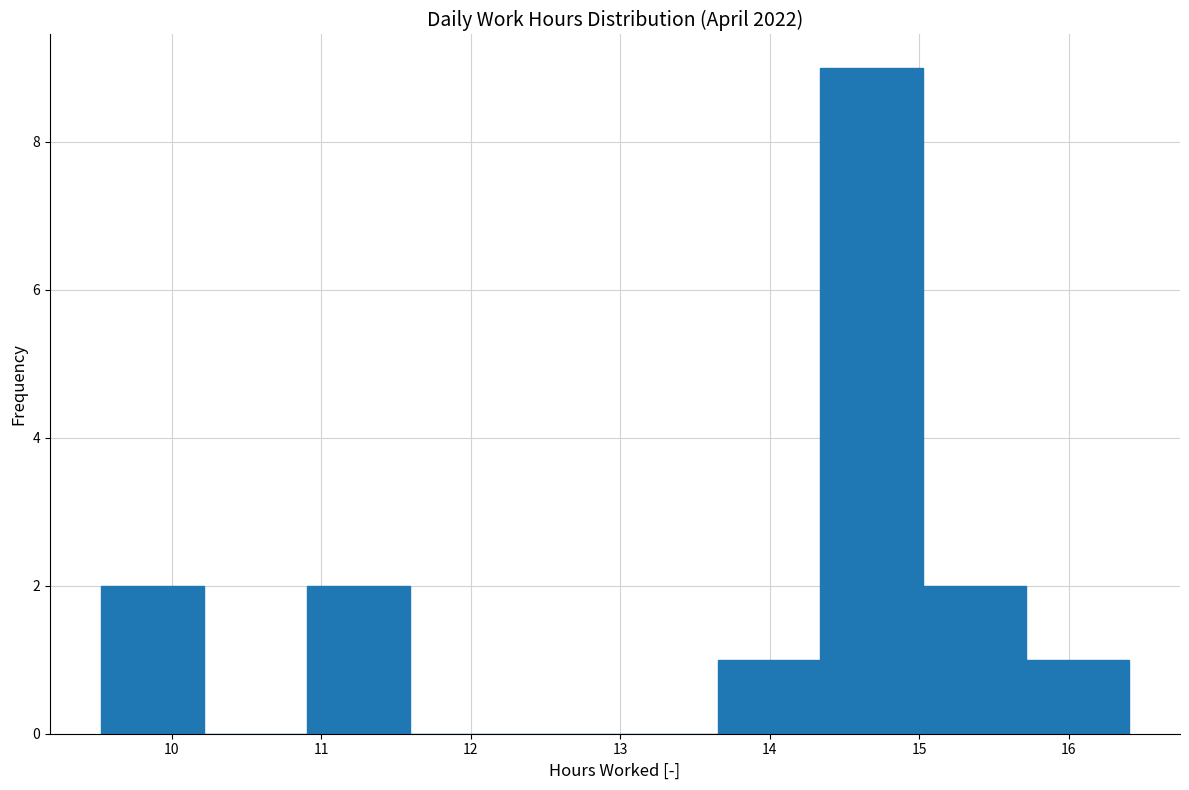

Reading left to right, list every bar in this chart as the range it spans on the x-axis followed by its height. Neither the bar edges nor the heights are printed on the chart, so give them approximately, as read against the axes.

9.5 to 10.2: 2
10.2 to 10.9: 0
10.9 to 11.6: 2
11.6 to 12.3: 0
12.3 to 13.0: 0
13.0 to 13.7: 0
13.7 to 14.3: 1
14.3 to 15.0: 9
15.0 to 15.7: 2
15.7 to 16.4: 1